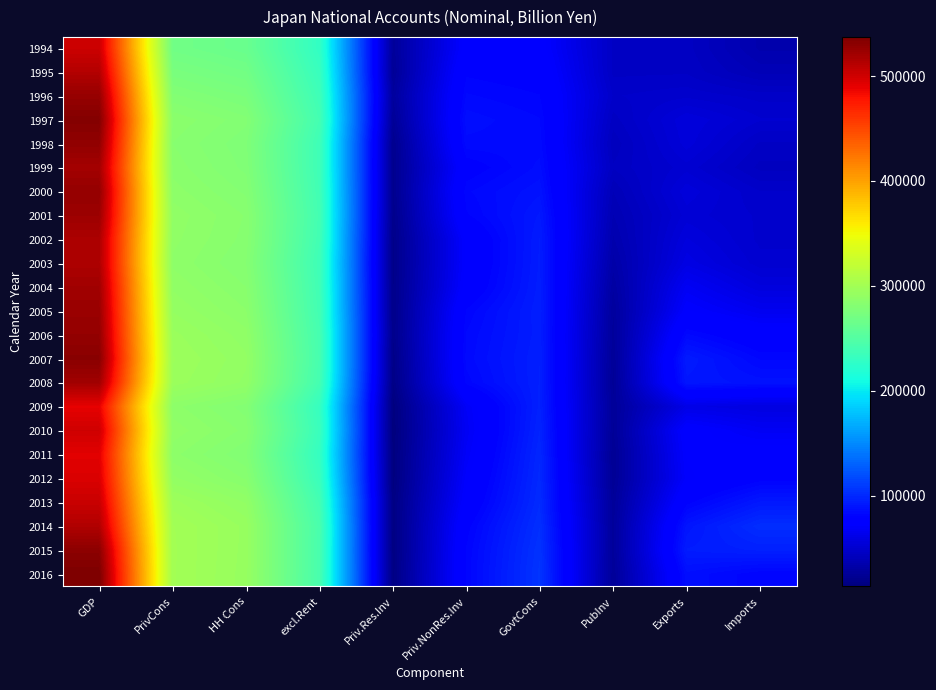

At PrivCons, list the series in order from largest to smallest.

2015, 2016, 2014, 2013, 2007, 2008, 2006, 2005, 2012, 2004, 2010, 2001, 2002, 2003, 2000, 2009, 2011, 1997, 1999, 1998, 1996, 1995, 1994